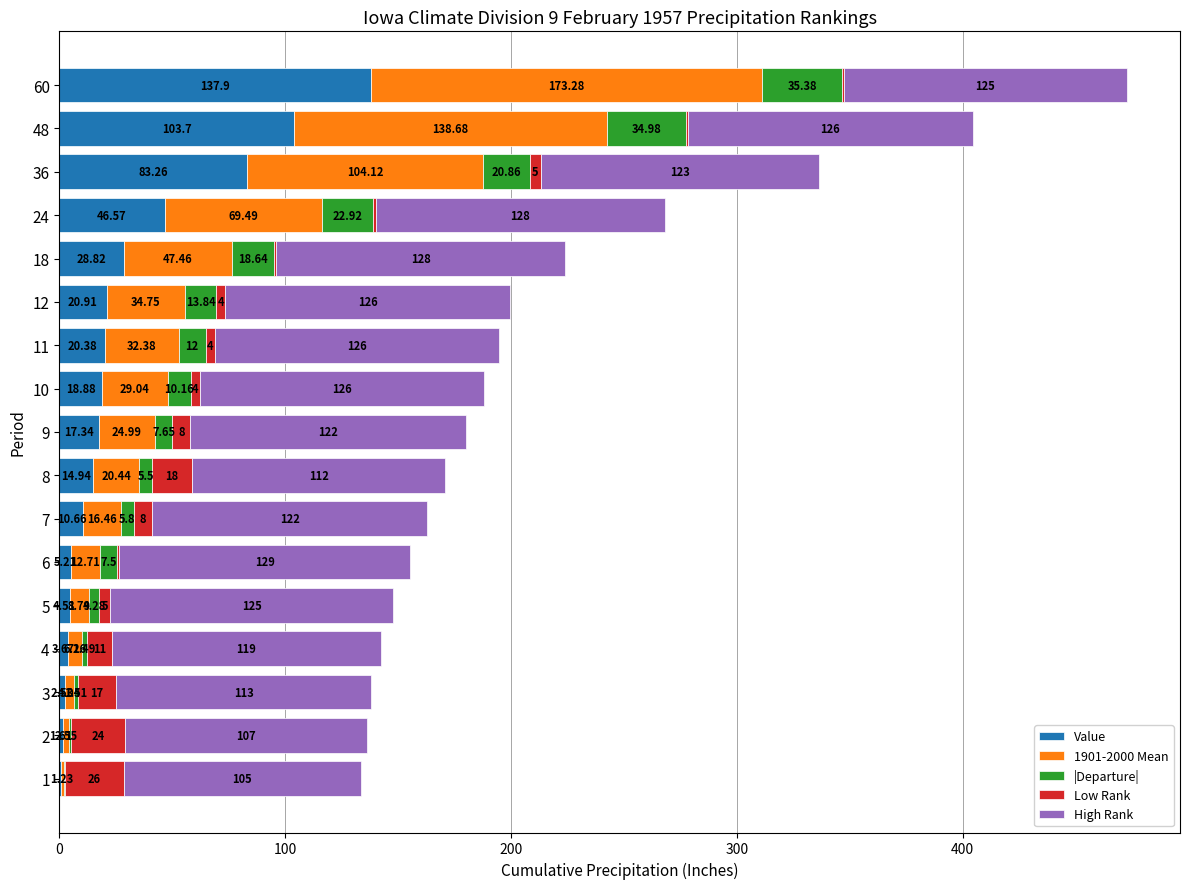

At which category is the sum across all series the highest?

60